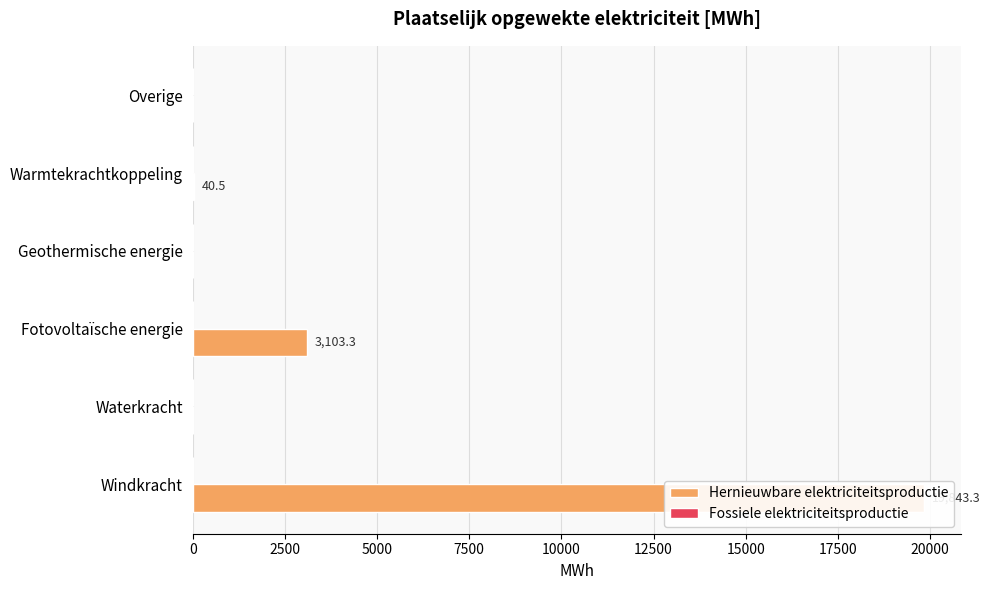

List the series in order of their overall mean, highest first.

Hernieuwbare elektriciteitsproductie, Fossiele elektriciteitsproductie